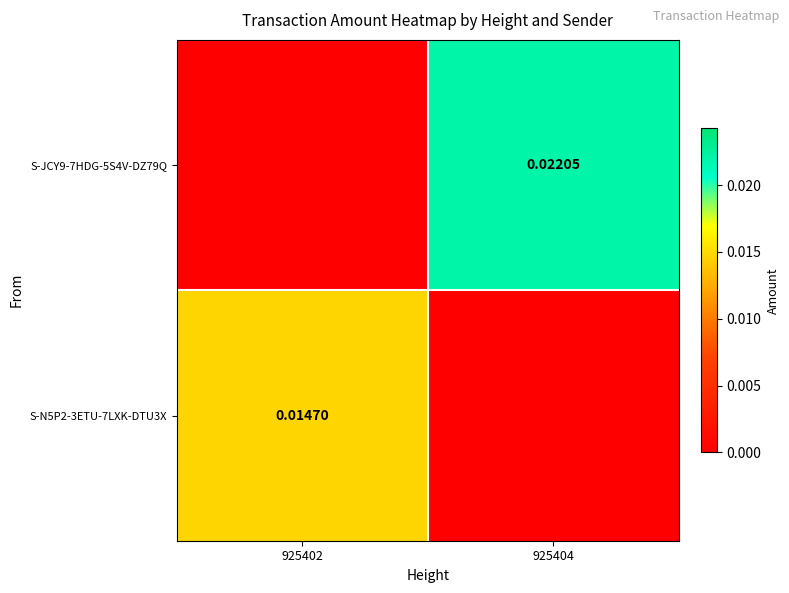

Count the S-N5P2-3ETU-7LXK-DTU3X values in the range 0 to 1.

2